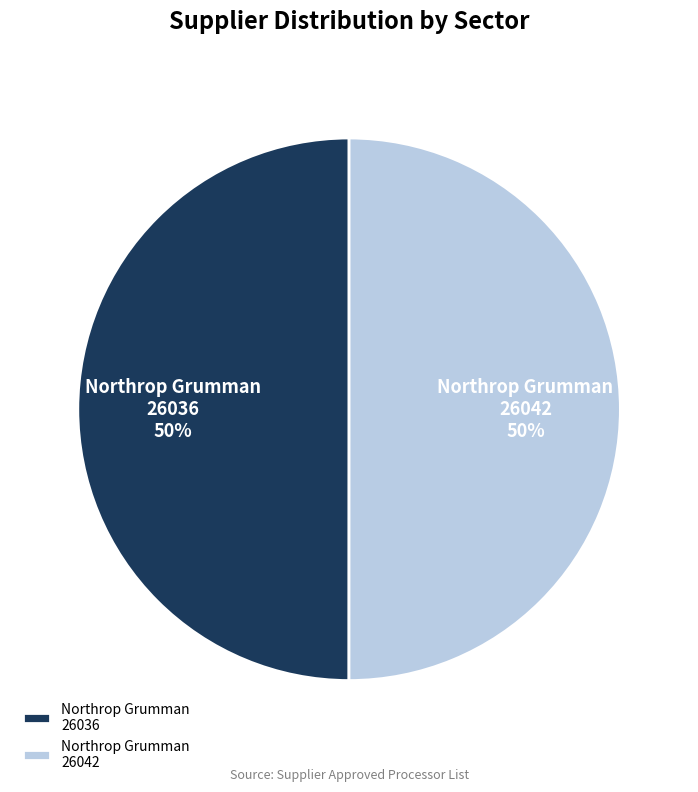

What is the ratio of the value at Northrop Grumman 26042 to the value at Northrop Grumman 26036?

1.0